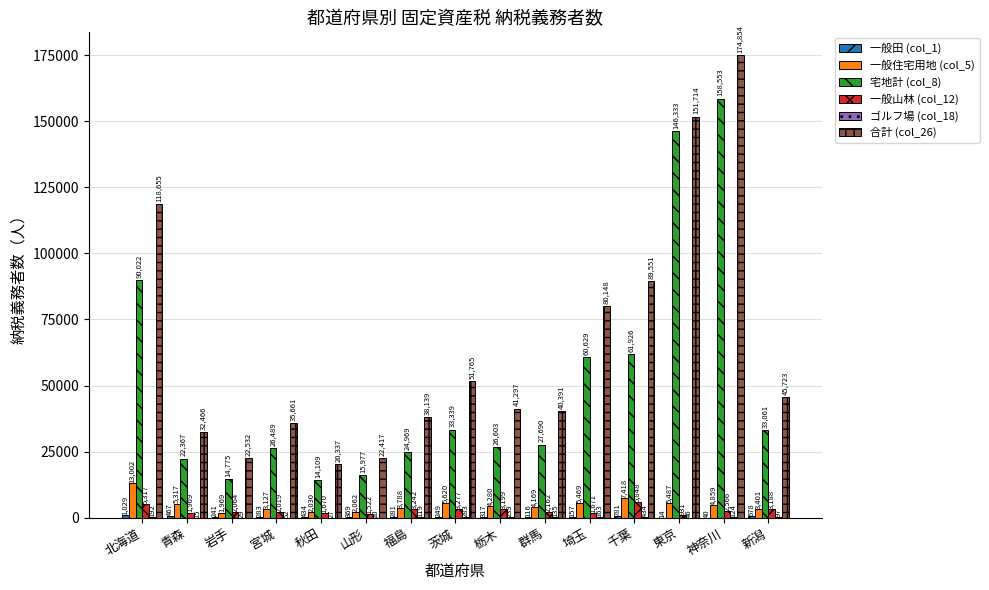

What is the sum of the 一般住宅用地 (col_5) values at 新潟 and 秋田?

5431